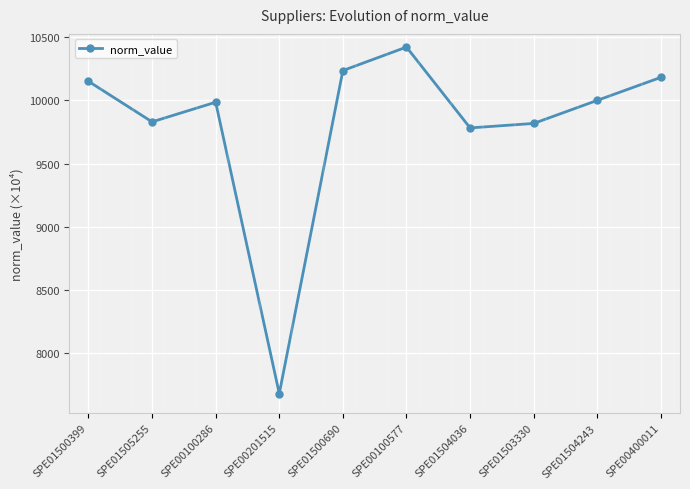

How many points are lower than both their immediate neighbors (excluding endpoints)?

3